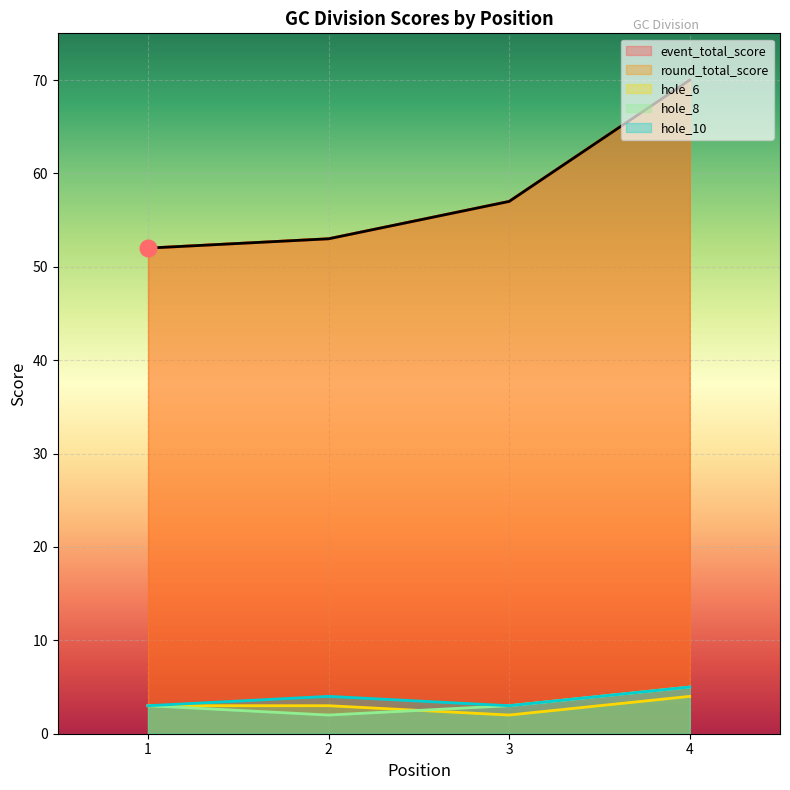

True or false: event_total_score has more than 2 interior local peaks.

False